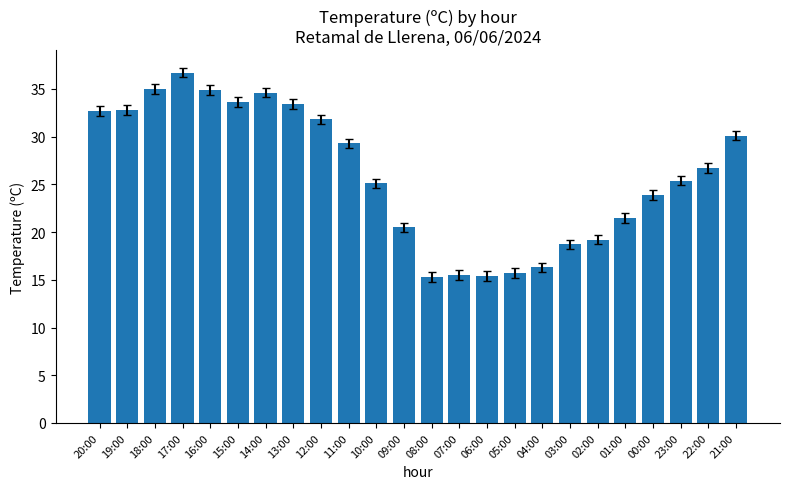

Where does the data first go above 26?

20:00